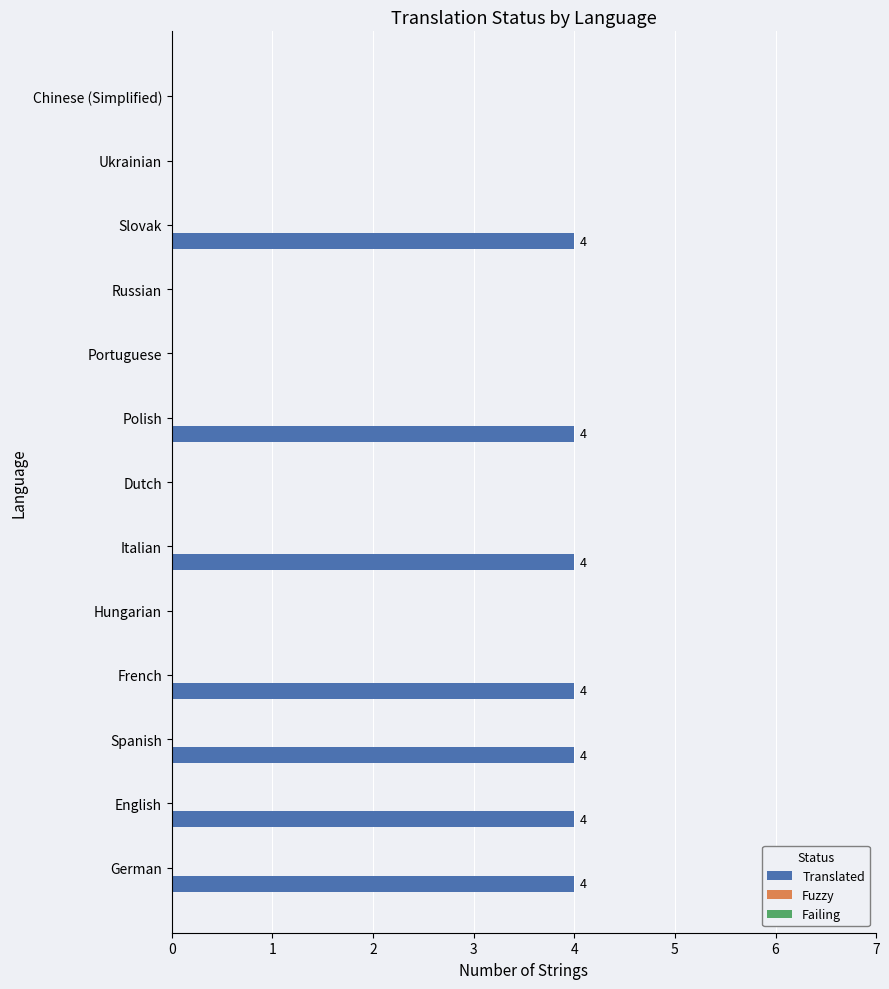

What is the change in value from English to Portuguese?

-4